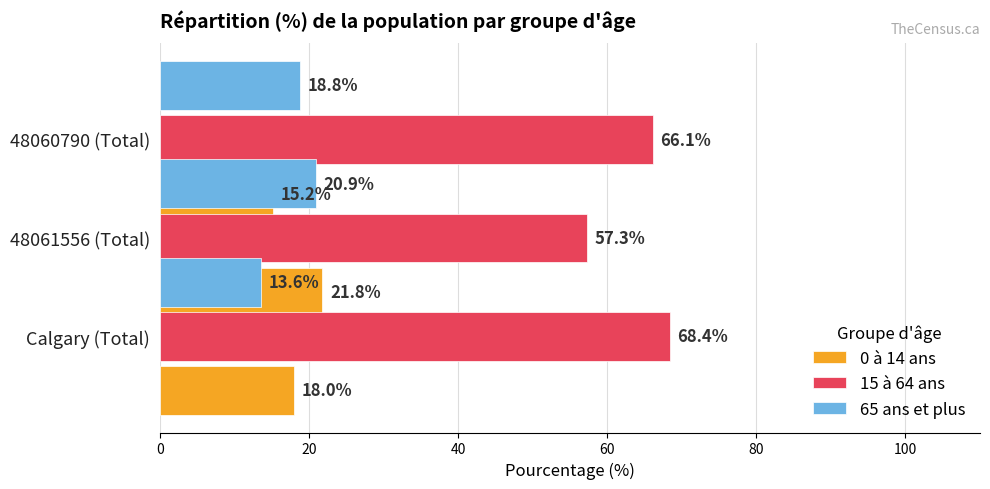

What is the average value of the 65 ans et plus series?

17.8